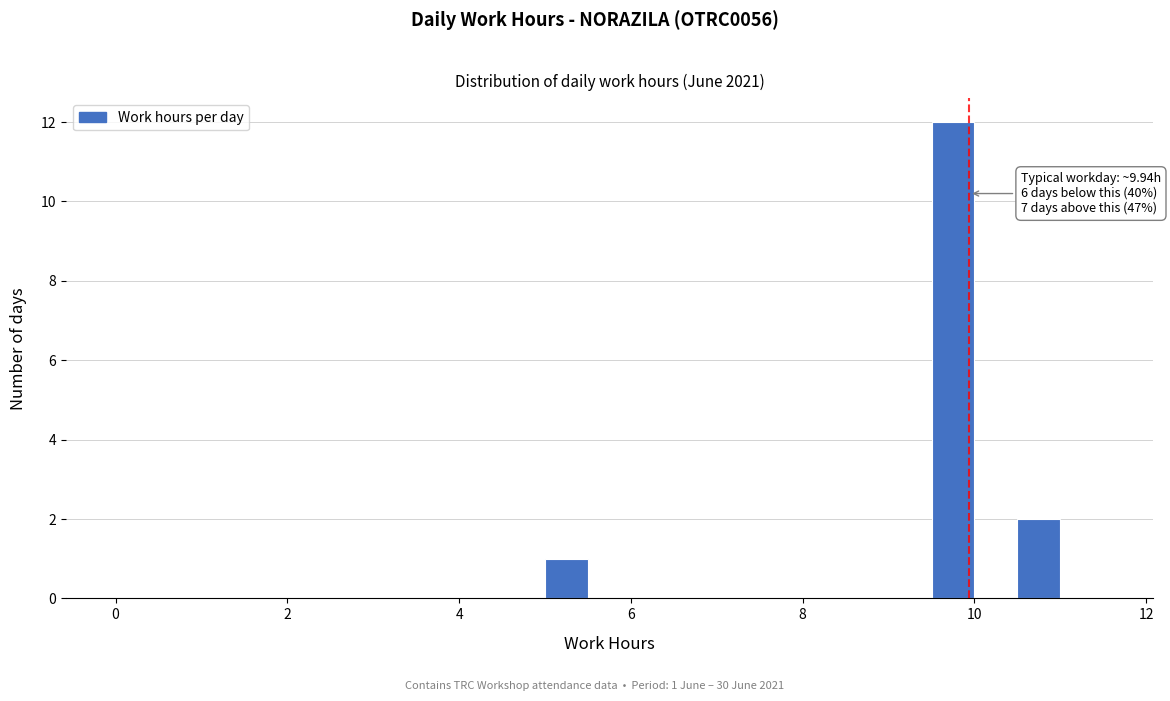

Read against the x-axis, roughly where is the centre of the tallest bar?

9.8